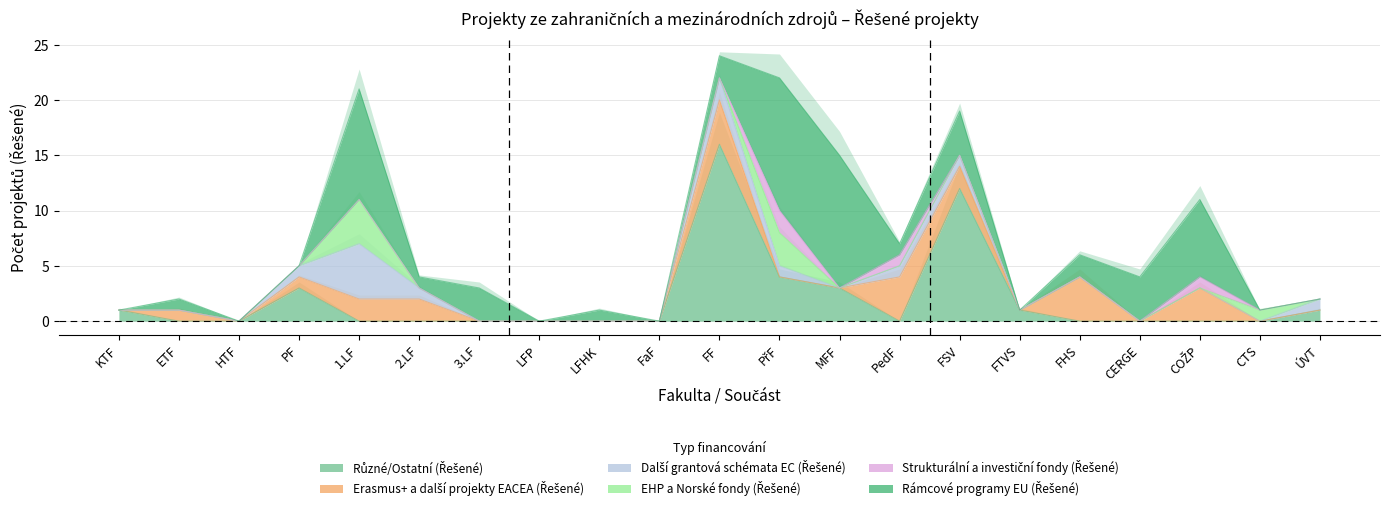

Does the chart have visible grid lines?

Yes